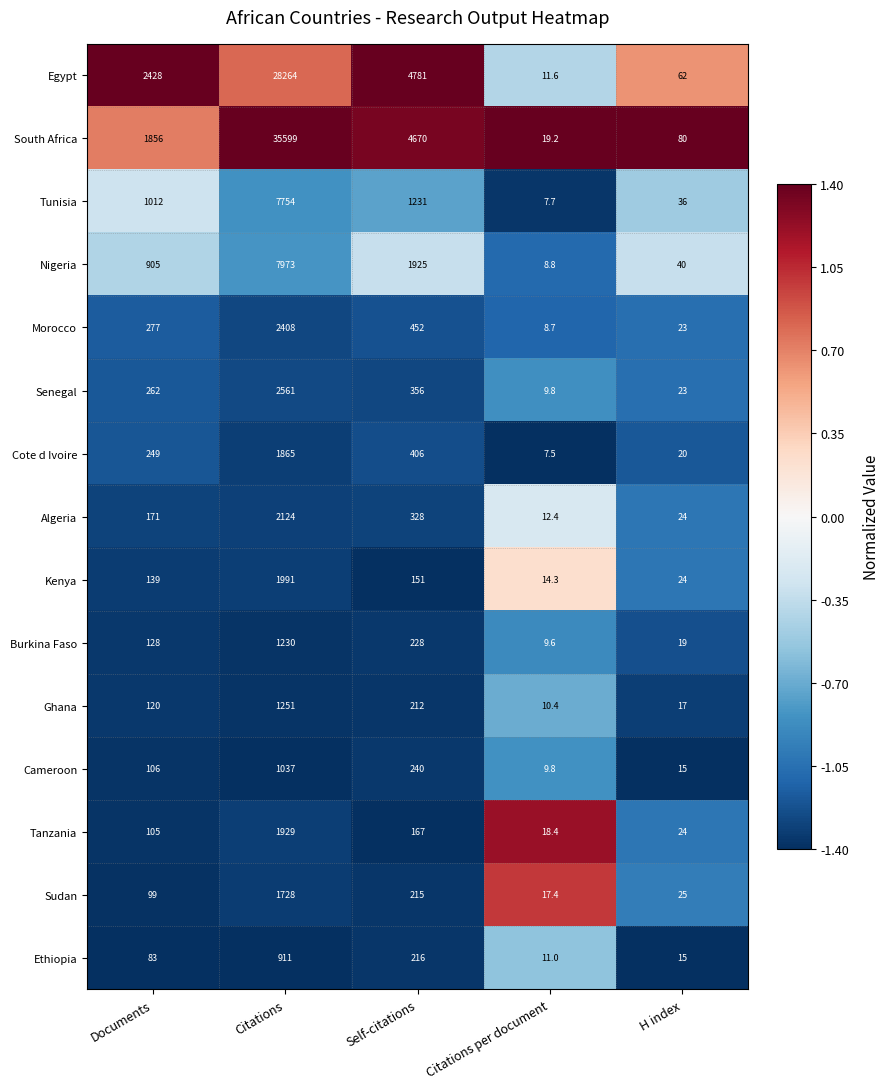

Which series has the widest spread of values?

South Africa